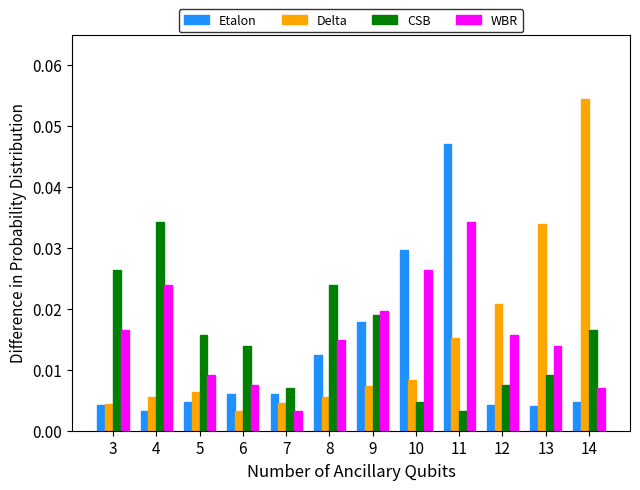

Which series has the widest spread of values?

Delta